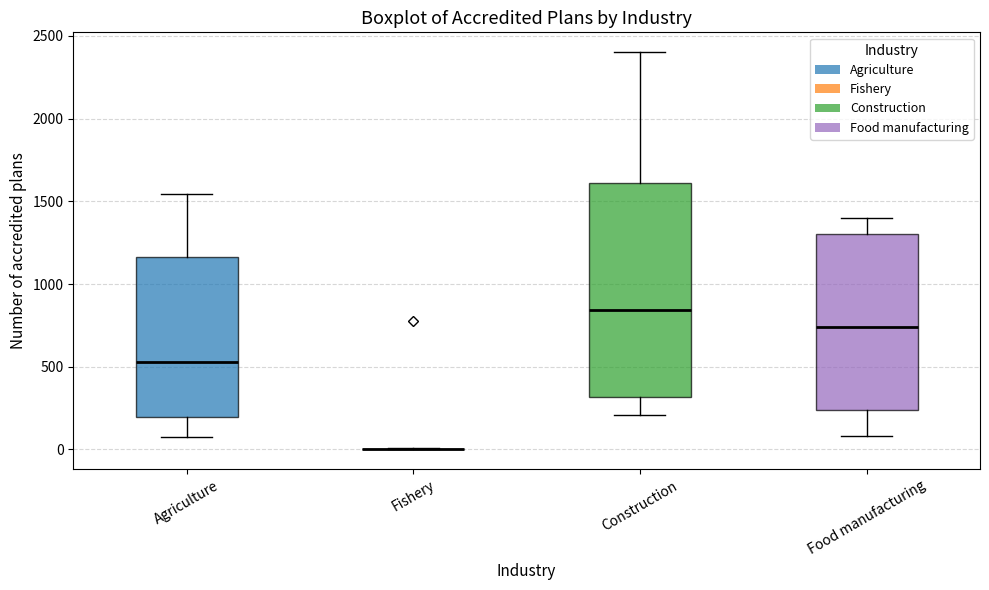

Reading left to right, read every box against the y-axis: the position of its median line, the range the box covers, and the ends of its whiskers. The values are not printed on the chart, so give them approximately, as read against the axis.

Agriculture: median 550, box 200 to 1150, whiskers 50 to 1550
Fishery: box collapsed to a line at 0, whiskers 0 to 0
Construction: median 850, box 300 to 1600, whiskers 200 to 2400
Food manufacturing: median 750, box 250 to 1300, whiskers 100 to 1400